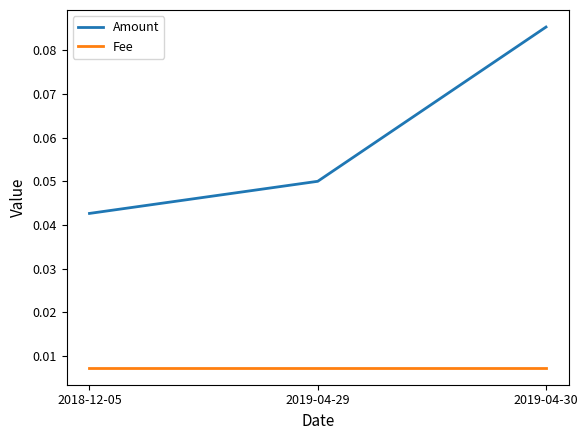

What are all the series names shown in the legend?

Amount, Fee